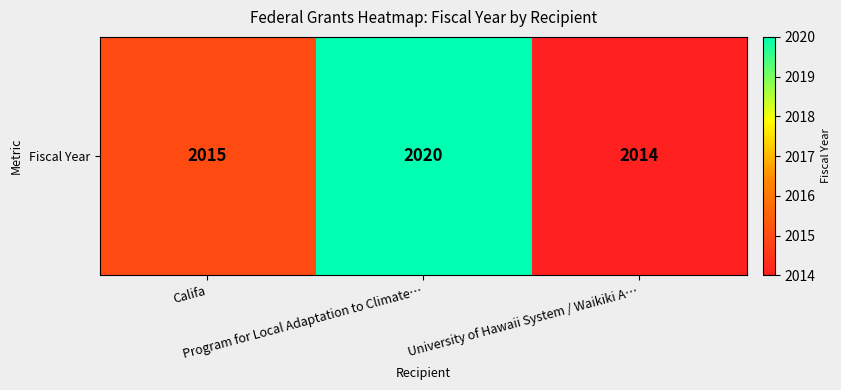

What is the sum of the values at University of Hawaii System / Waikiki A… and Califa?

4029